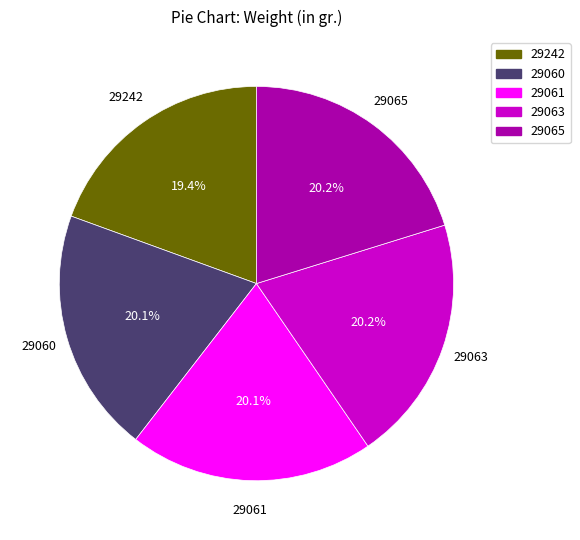

To the nearest percent, what is the average slice percentage?

20%